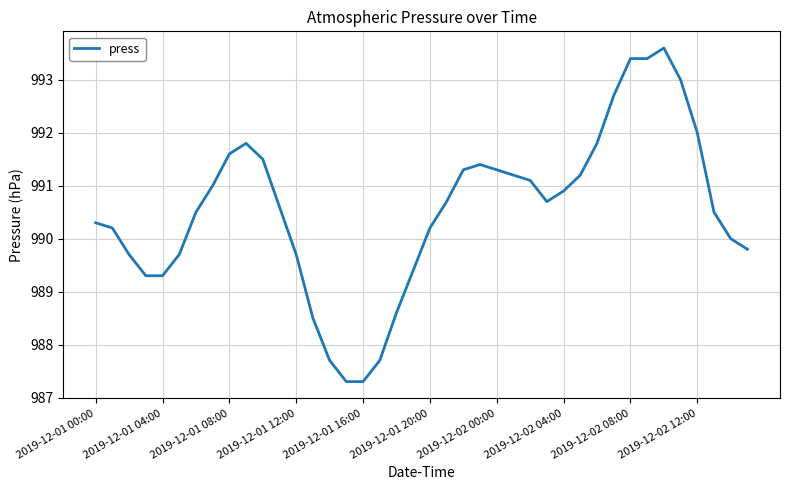

What is the greatest value displayed?

993.6